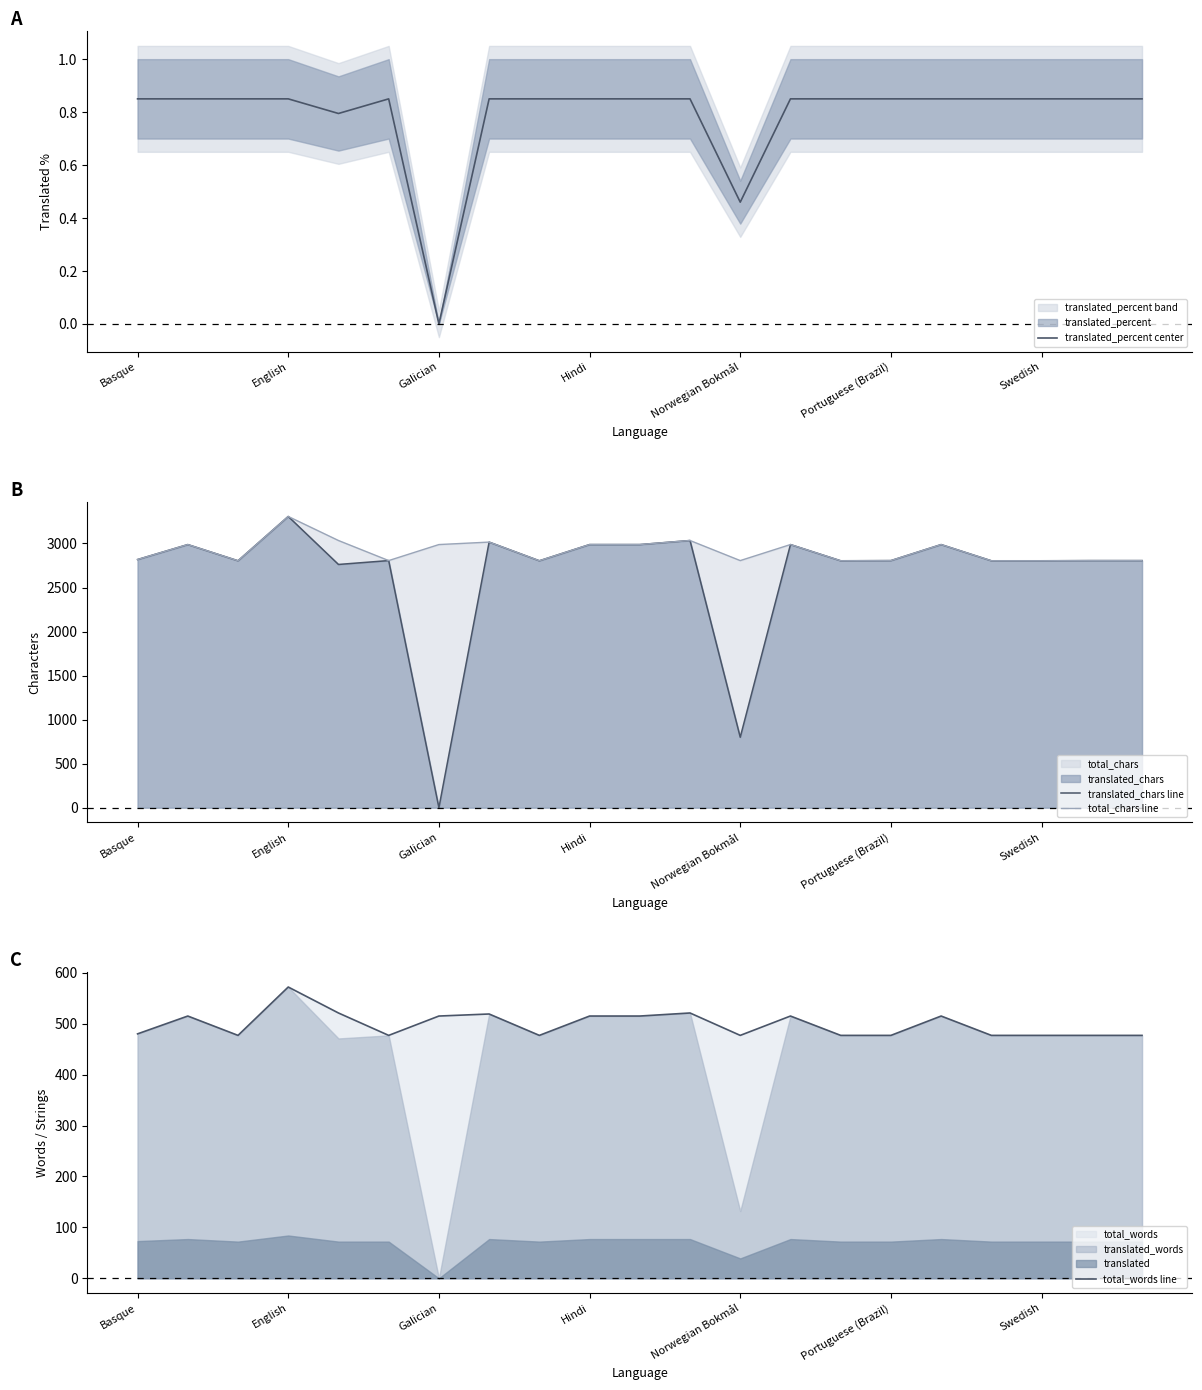

True or false: translated_chars line and total_words line cross at least once.

True